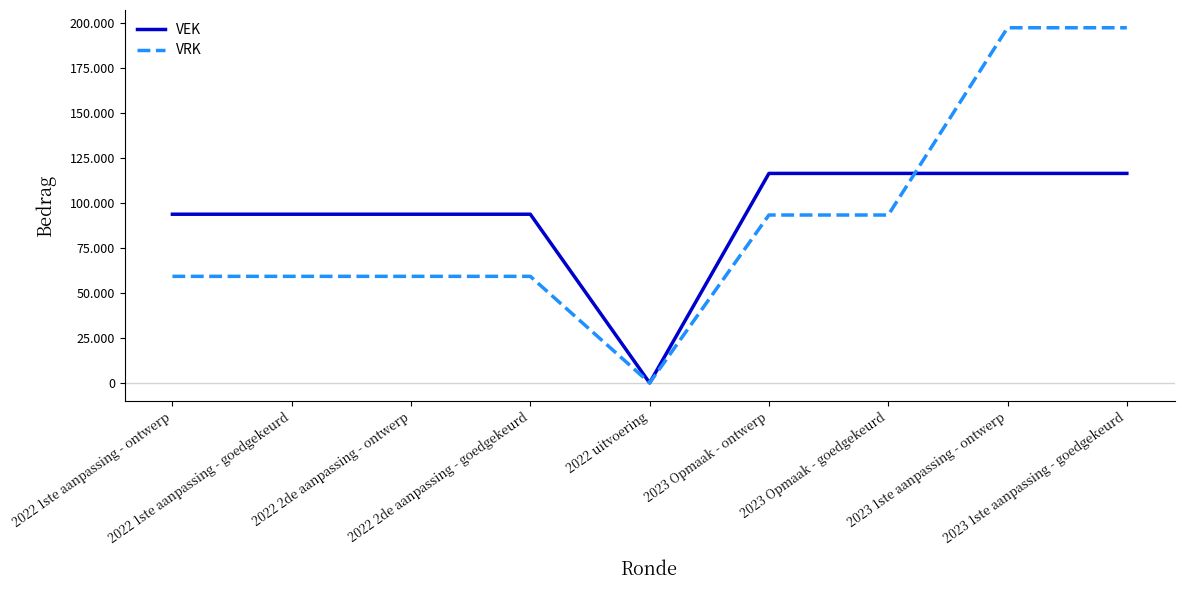

What are all the series names shown in the legend?

VEK, VRK